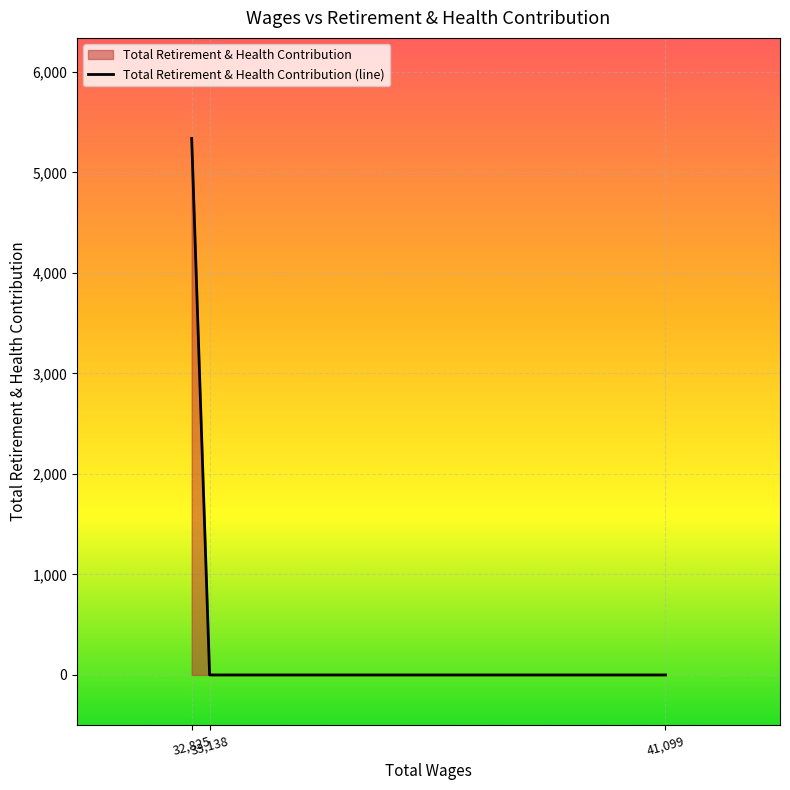

How many values exceed 0?

1